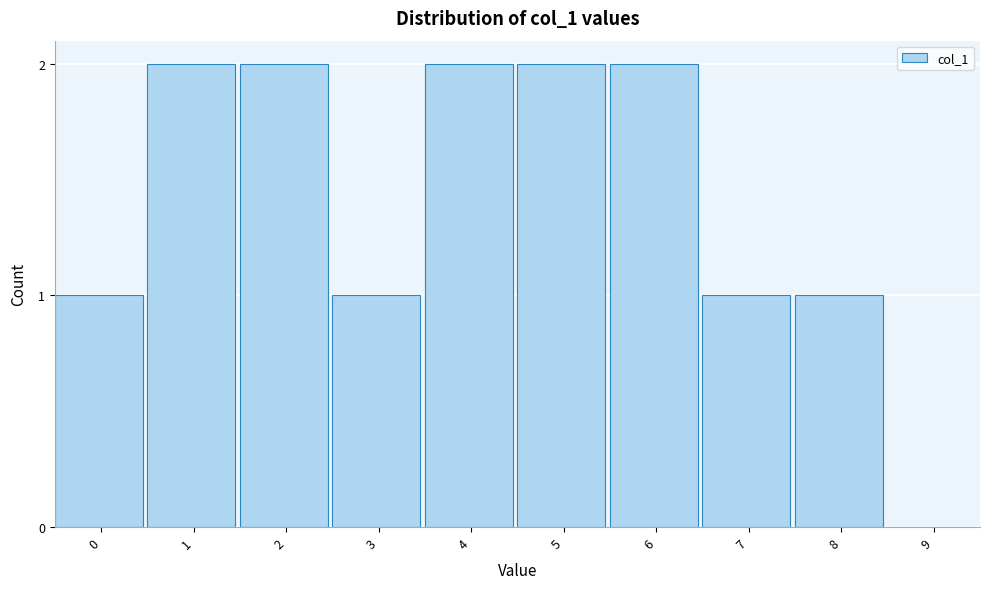

Reading right to left, list all the values displayed in this chart.

9=0	8=1	7=1	6=2	5=2	4=2	3=1	2=2	1=2	0=1